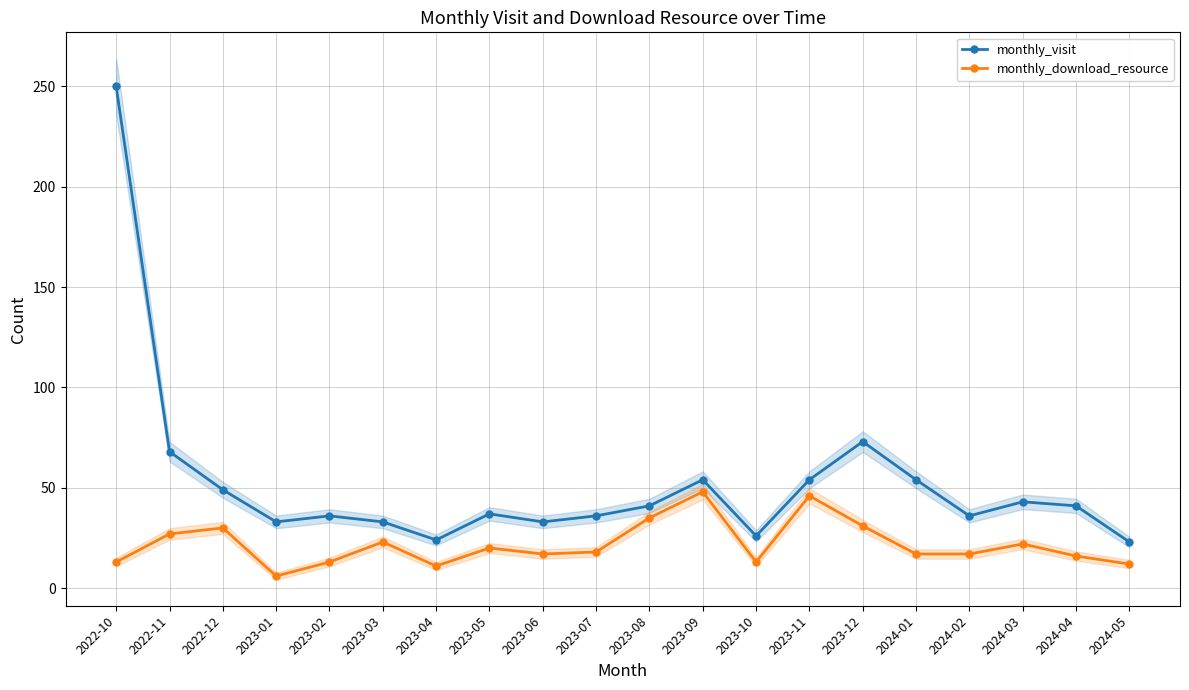

How many lines are shown in the chart?

2